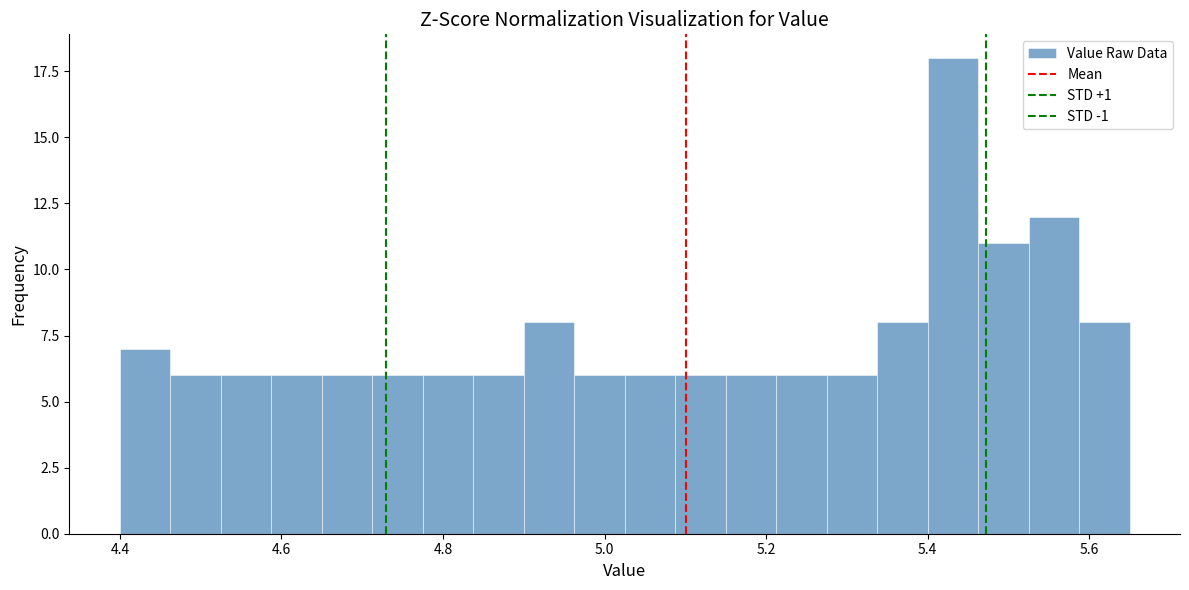

Around what value on the x-axis is the tallest bar? Give the approximate position of its centre, as read against the axis.

5.44